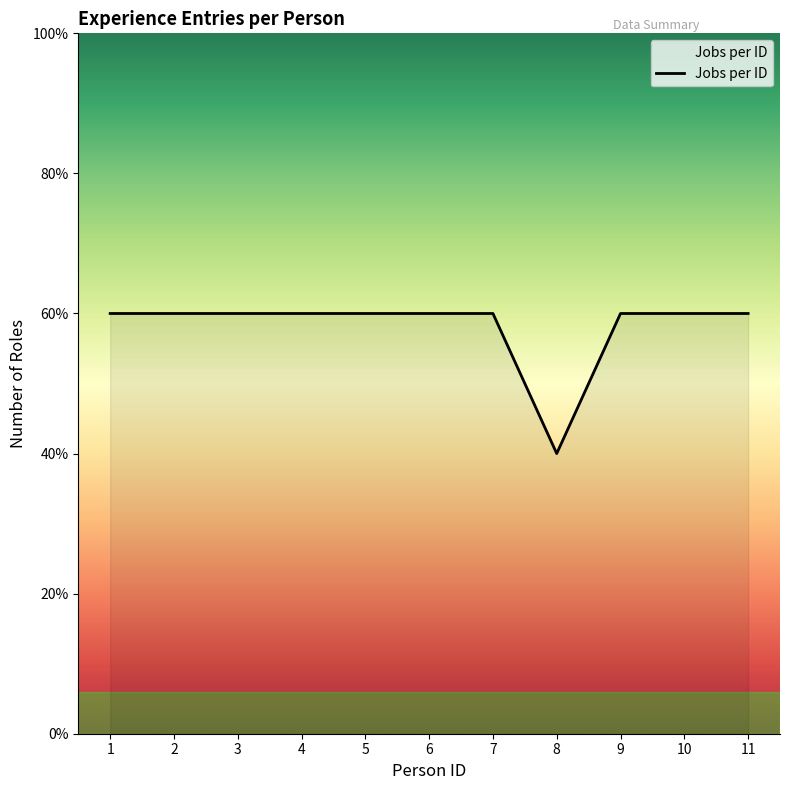

True or false: the data has more than 0 interior local peaks.

False